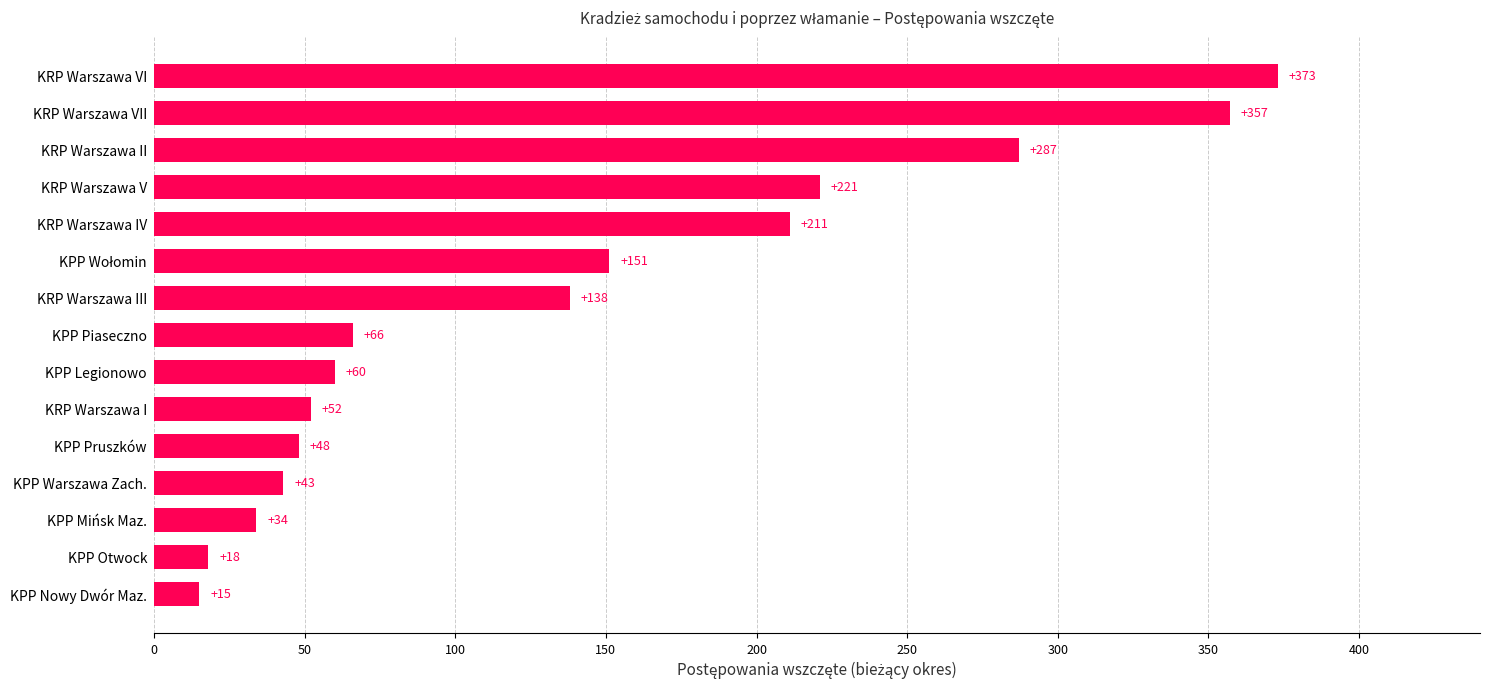

Where is the data nearest to the value 194?

KRP Warszawa IV